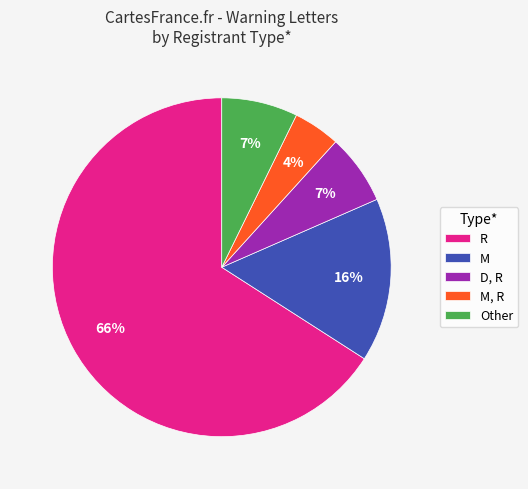

To the nearest percent, what portion does M, R represent?

4%